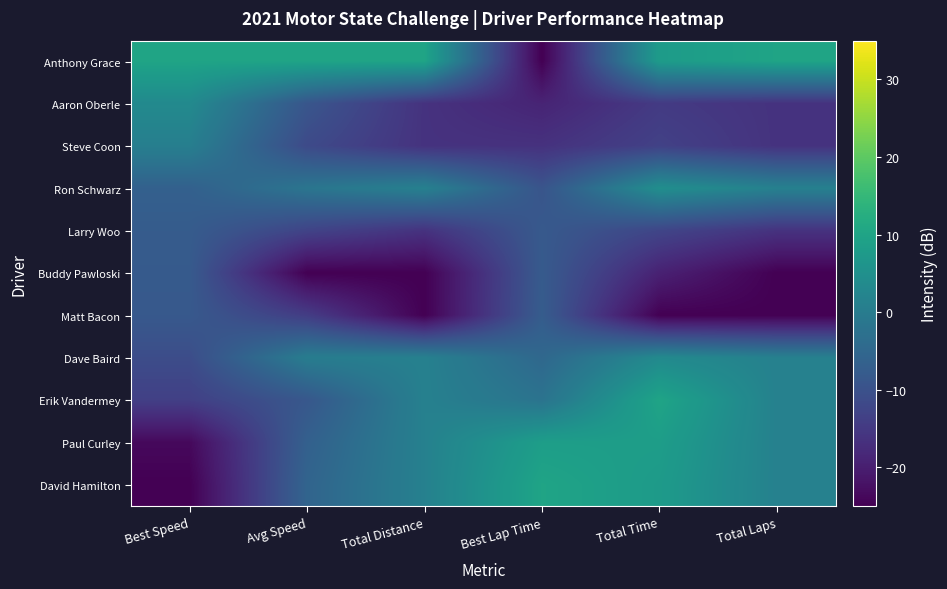

Reading left to right, list all the values displayed in this chart.

Anthony Grace: Best Speed=10.0	Avg Speed=10.0	Total Distance=10.0	Best Lap Time=-25.0	Total Time=7.9	Total Laps=10.0
Aaron Oberle: Best Speed=3.4	Avg Speed=-9.0	Total Distance=-16.2	Best Lap Time=-18.9	Total Time=-14.7	Total Laps=-16.2
Steve Coon: Best Speed=0.7	Avg Speed=-11.5	Total Distance=-16.2	Best Lap Time=-16.4	Total Time=-13.3	Total Laps=-16.2
Ron Schwarz: Best Speed=-6.6	Avg Speed=-1.6	Total Distance=1.2	Best Lap Time=-9.3	Total Time=4.7	Total Laps=1.2
Larry Woo: Best Speed=-7.7	Avg Speed=-12.9	Total Distance=-16.2	Best Lap Time=-8.2	Total Time=-12.5	Total Laps=-16.2
Buddy Pawloski: Best Speed=-7.9	Avg Speed=-25.0	Total Distance=-25.0	Best Lap Time=-7.9	Total Time=-19.4	Total Laps=-25.0
Matt Bacon: Best Speed=-8.3	Avg Speed=-14.2	Total Distance=-25.0	Best Lap Time=-7.5	Total Time=-25.0	Total Laps=-25.0
Dave Baird: Best Speed=-11.0	Avg Speed=0.2	Total Distance=1.2	Best Lap Time=-4.9	Total Time=3.5	Total Laps=1.2
Erik Vandermey: Best Speed=-13.6	Avg Speed=-8.6	Total Distance=1.2	Best Lap Time=-2.1	Total Time=10.0	Total Laps=1.2
Paul Curley: Best Speed=-23.6	Avg Speed=-6.6	Total Distance=1.2	Best Lap Time=8.5	Total Time=8.4	Total Laps=1.2
David Hamilton: Best Speed=-25.0	Avg Speed=-5.7	Total Distance=1.2	Best Lap Time=10.0	Total Time=7.7	Total Laps=1.2